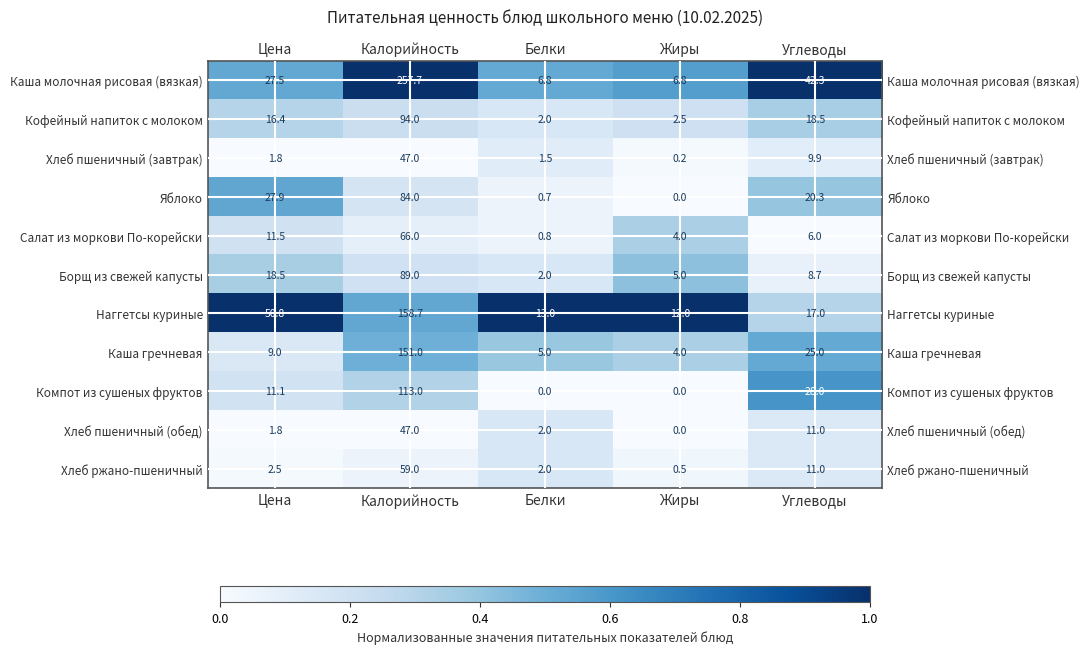

Is it true that Хлеб пшеничный (обед) equals 47.0 at Калорийность?

True